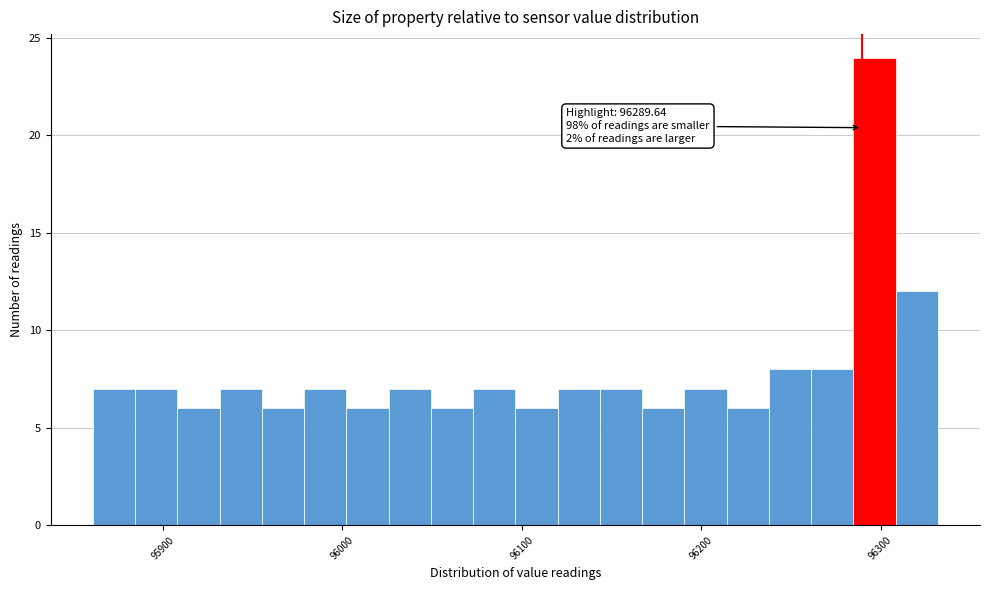

Around what value on the x-axis is the tallest bar? Give the approximate position of its centre, as read against the axis.

96300